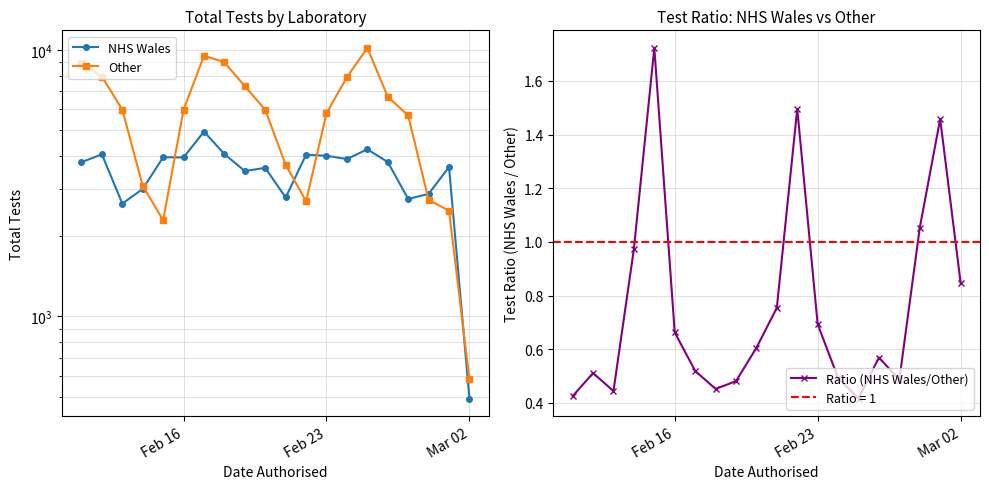

How many interior local peaks does the Ratio (NHS Wales/Other) series have?

5